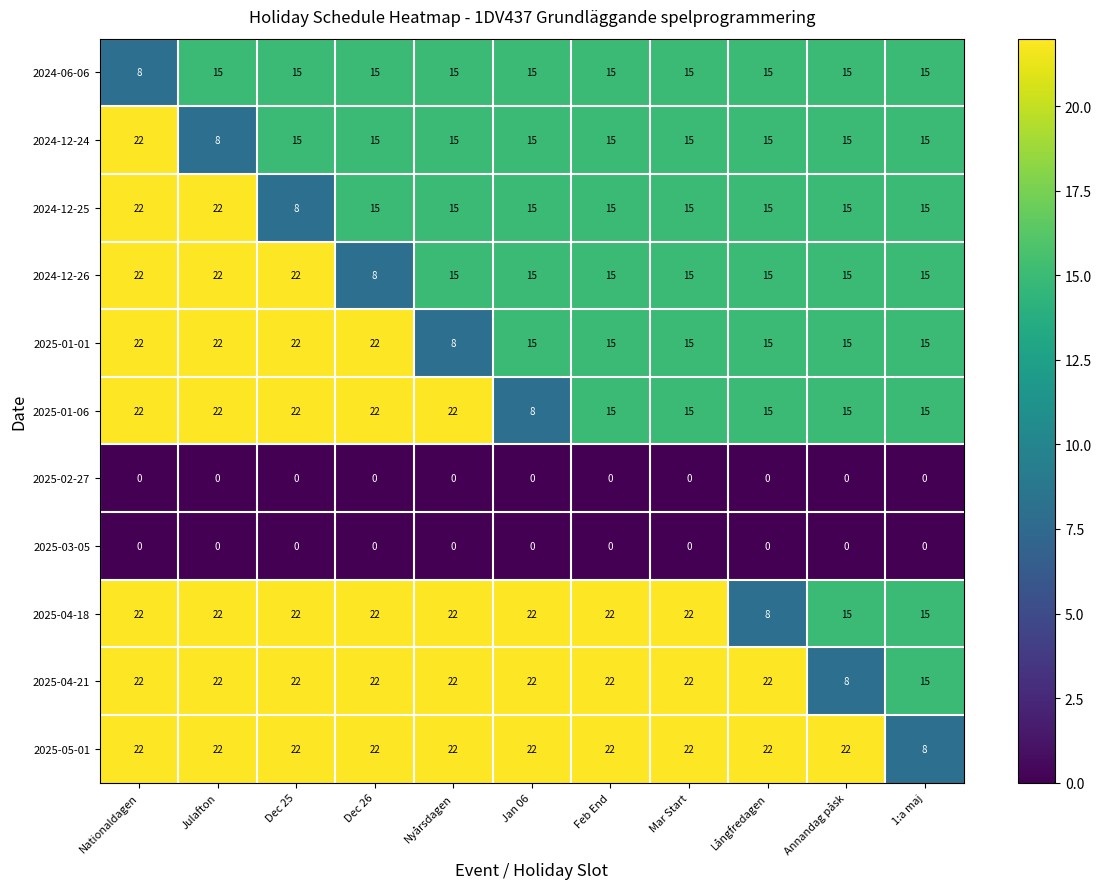

What is the sum of the 2025-04-21 values at 1:a maj and Nationaldagen?

37